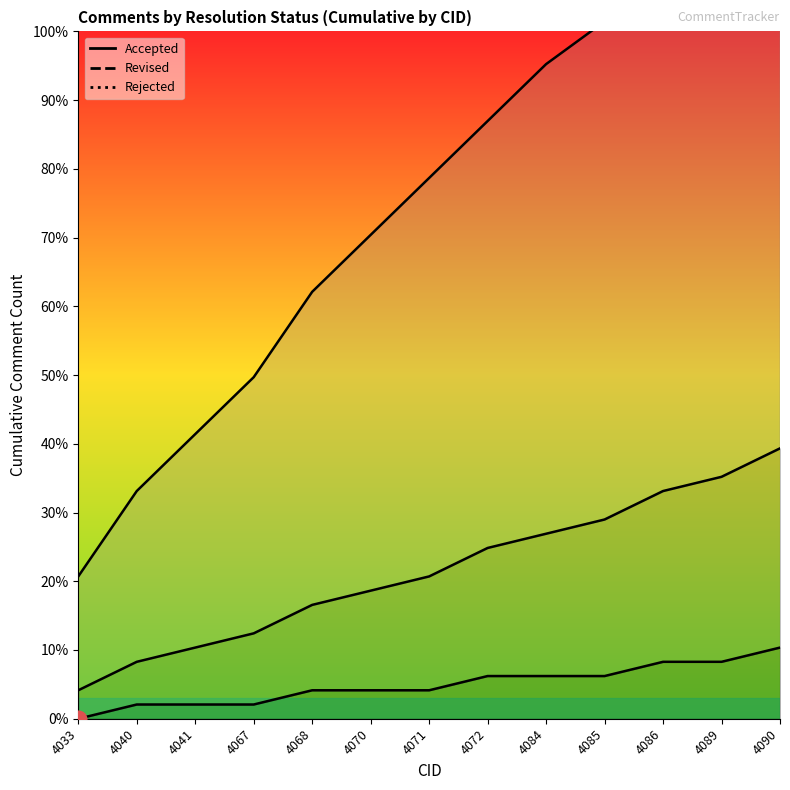

What is the sum of the Rejected values at 4033 and 4084?

3